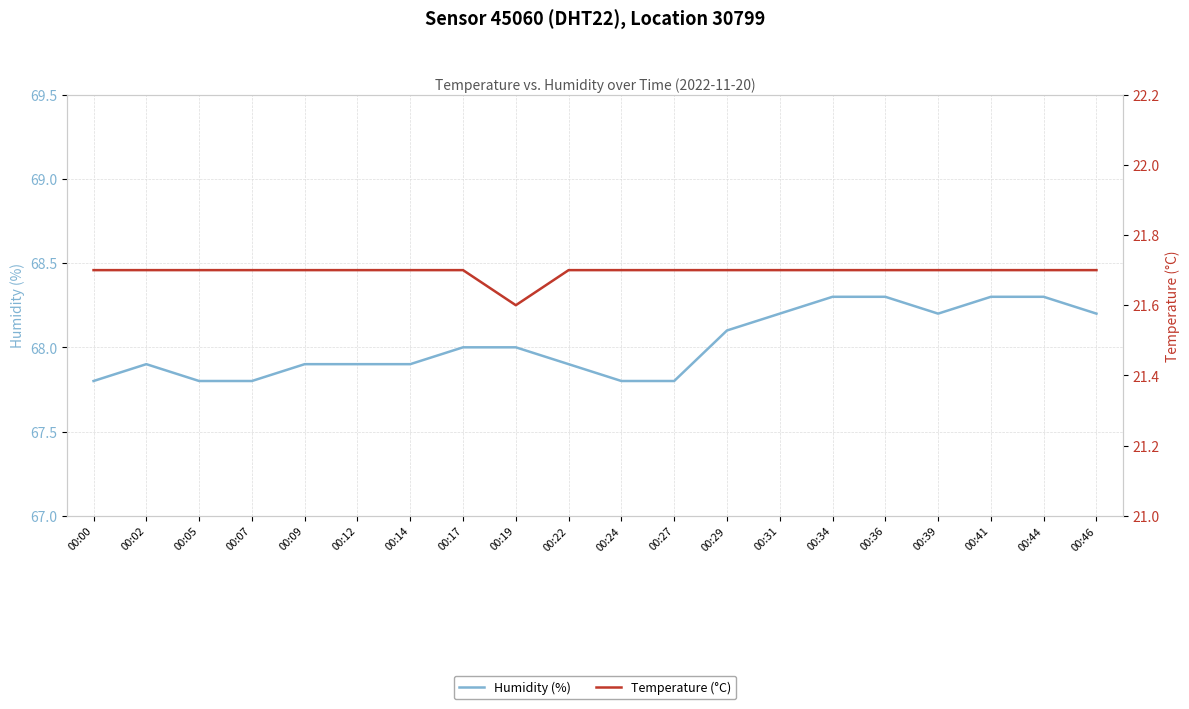

Where is humidity nearest to the value 68?

00:17